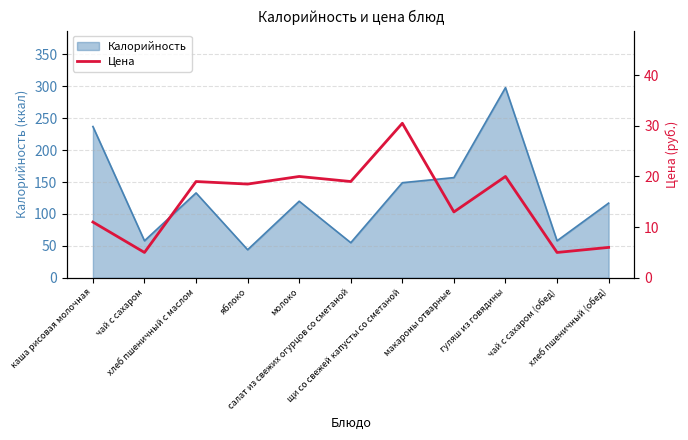

What position from the right is чай с сахаром (обед)?

2